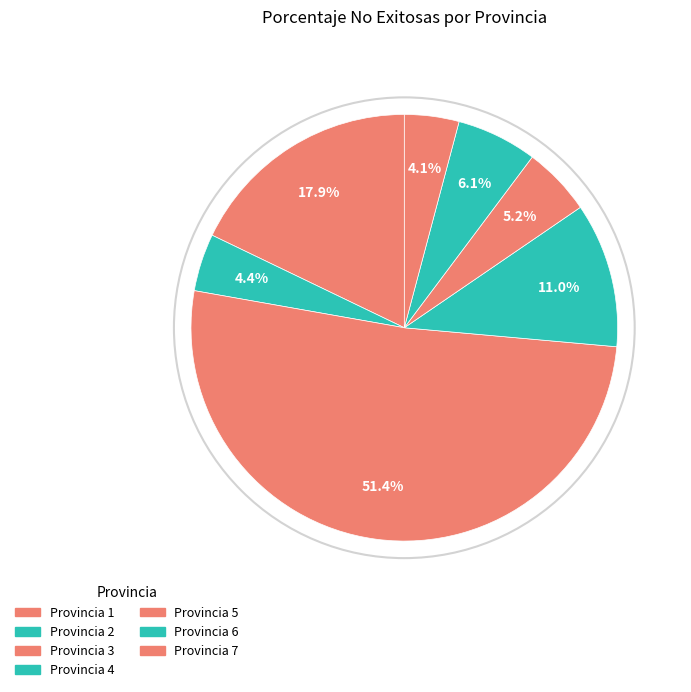

To the nearest percent, what is the average slice percentage?

14%